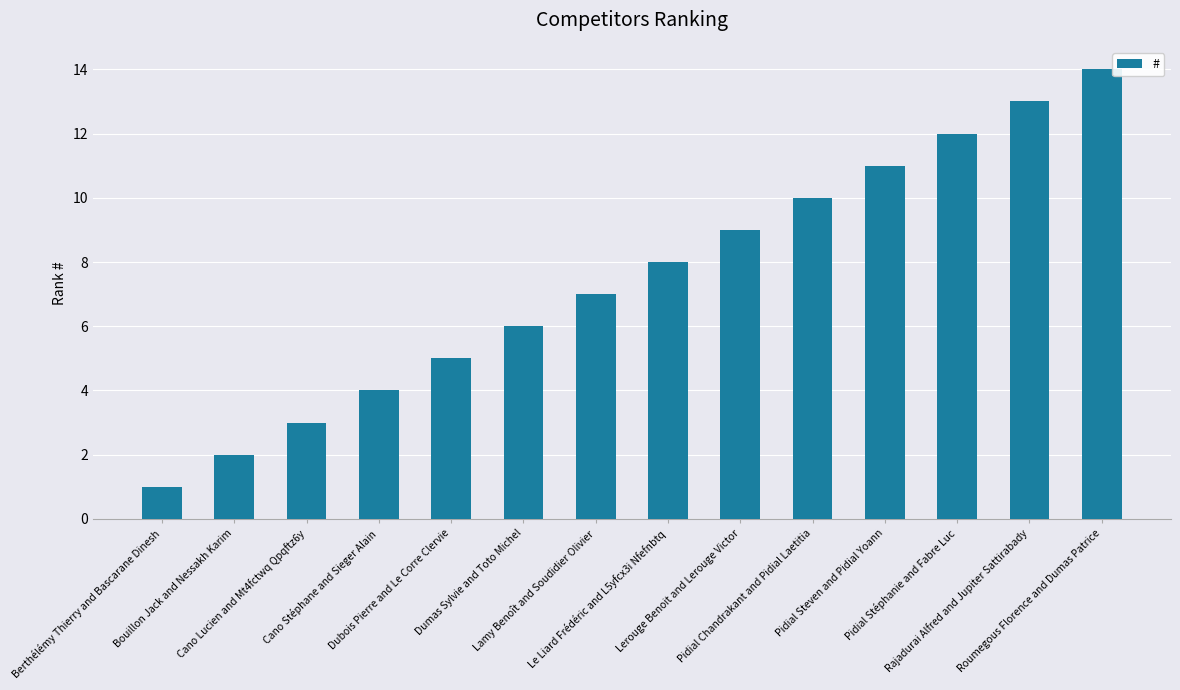

Reading left to right, list all the values displayed in this chart.

1	2	3	4	5	6	7	8	9	10	11	12	13	14